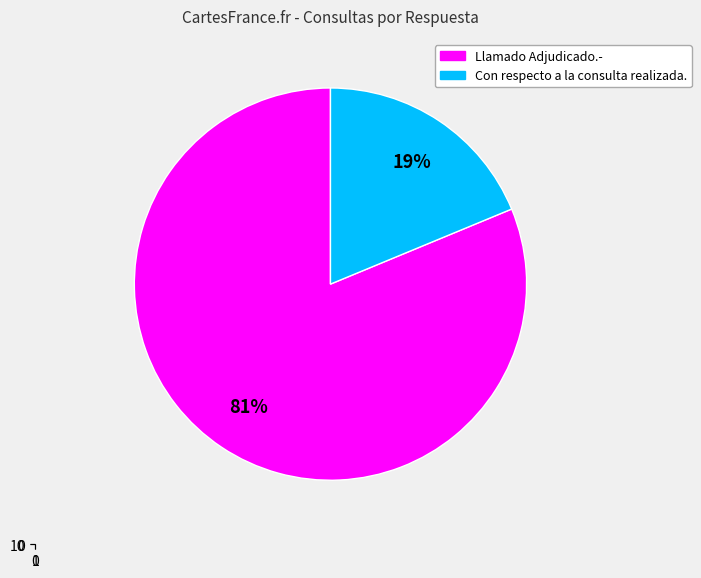

Is it true that Con respecto a la consulta realizada. is 6% of the pie?

False